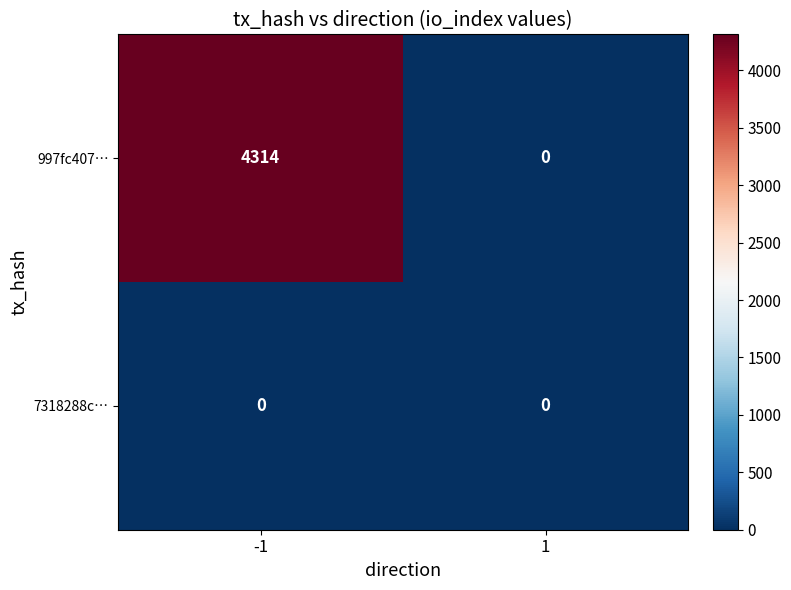

The value of 997fc407… at 1 is 1495. True or false?

False